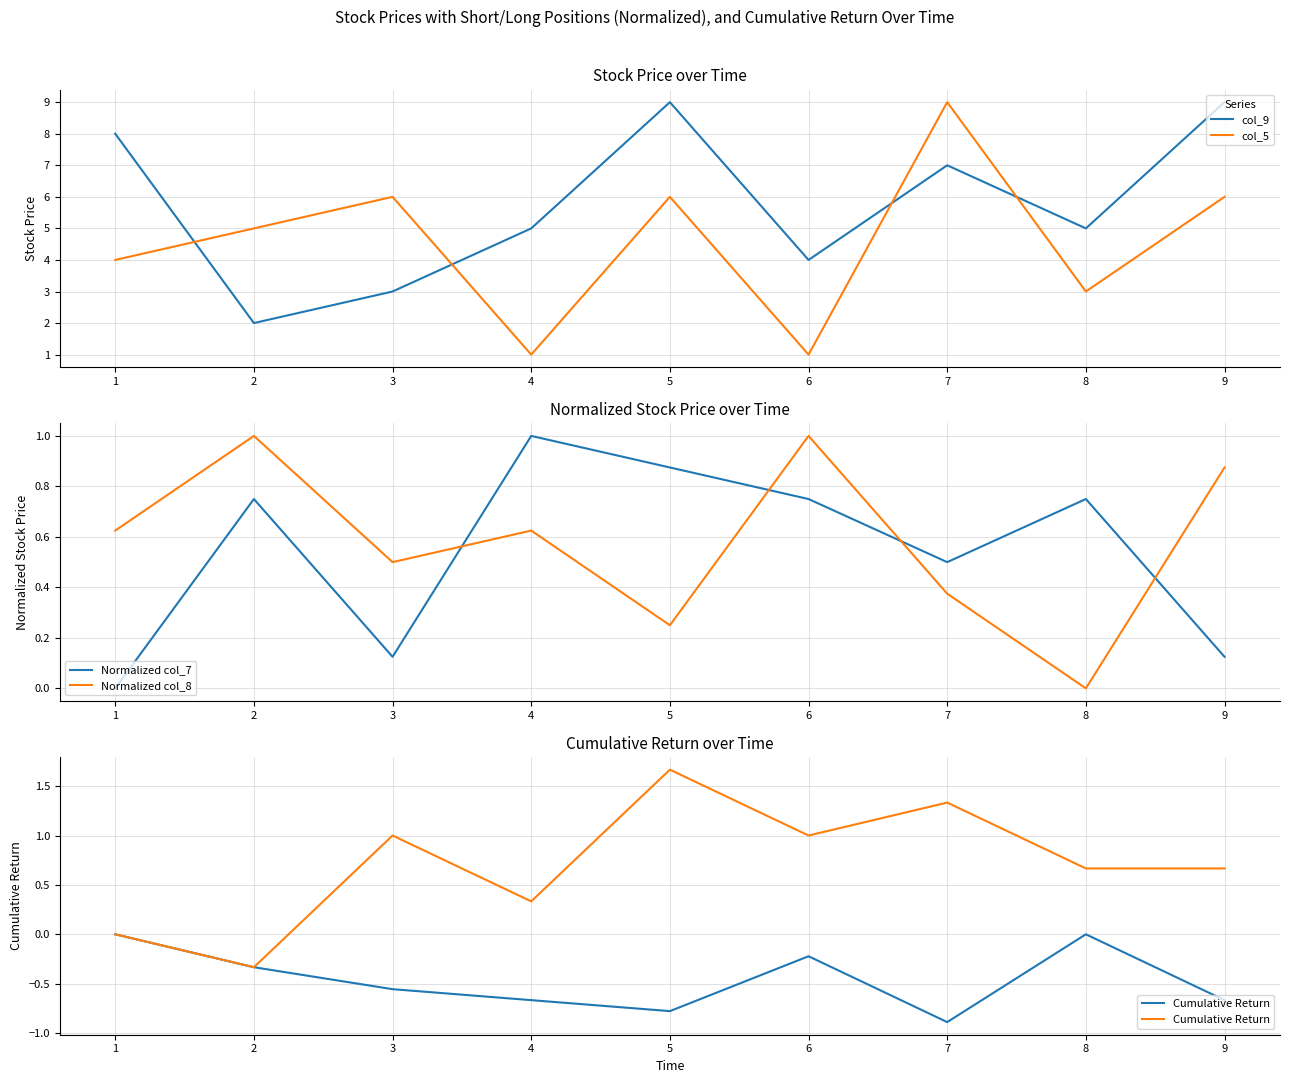

What is the value of the Normalized col_8 point at the 1st from the left?

0.6